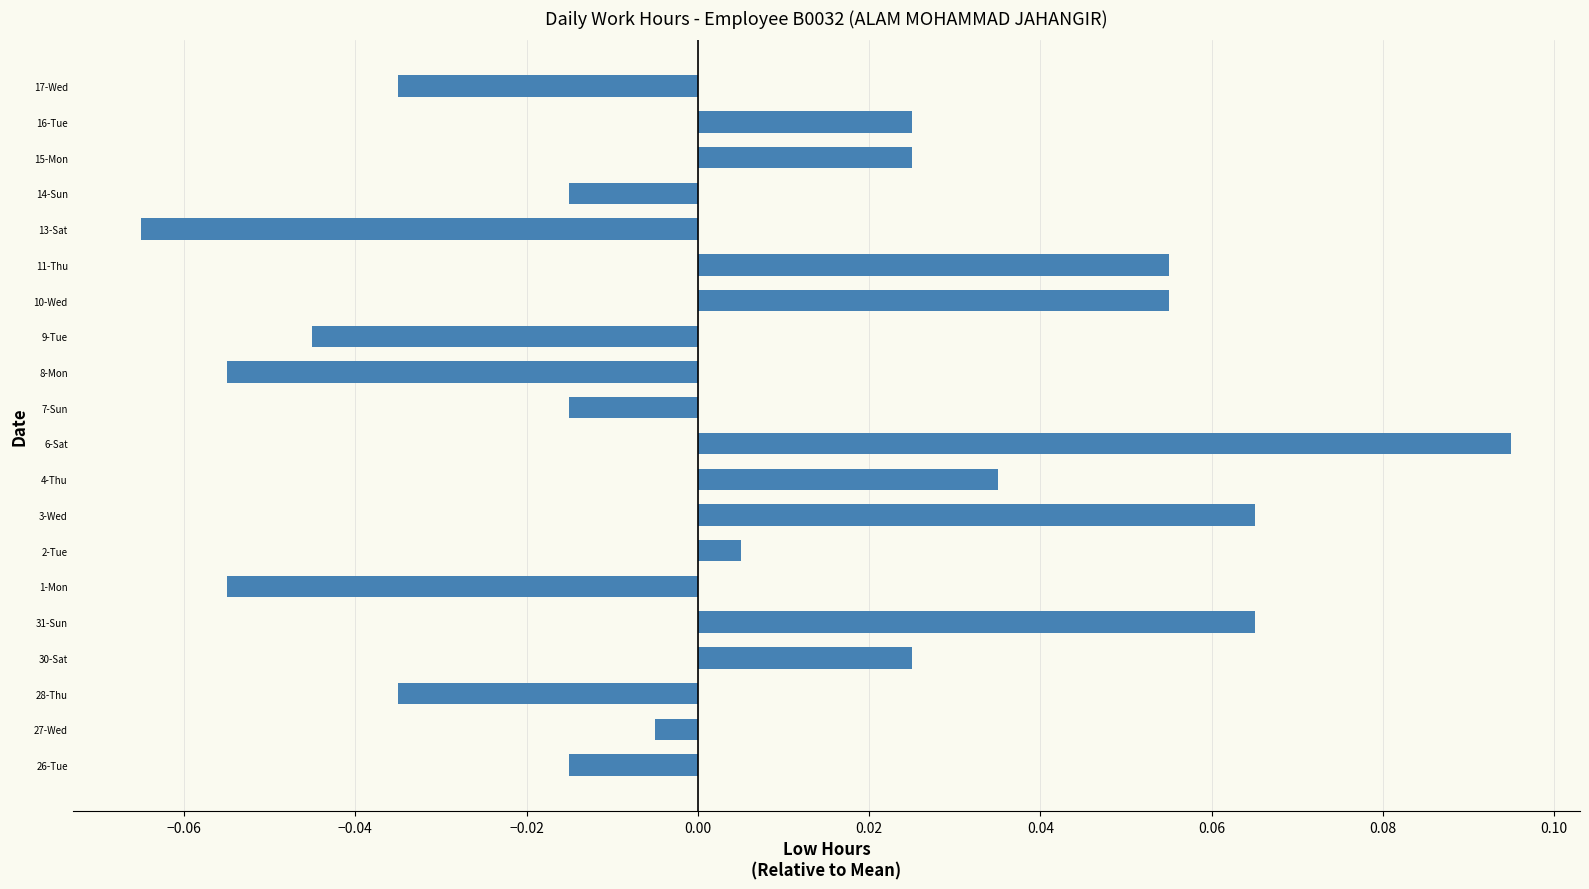

How many values are above zero?

10